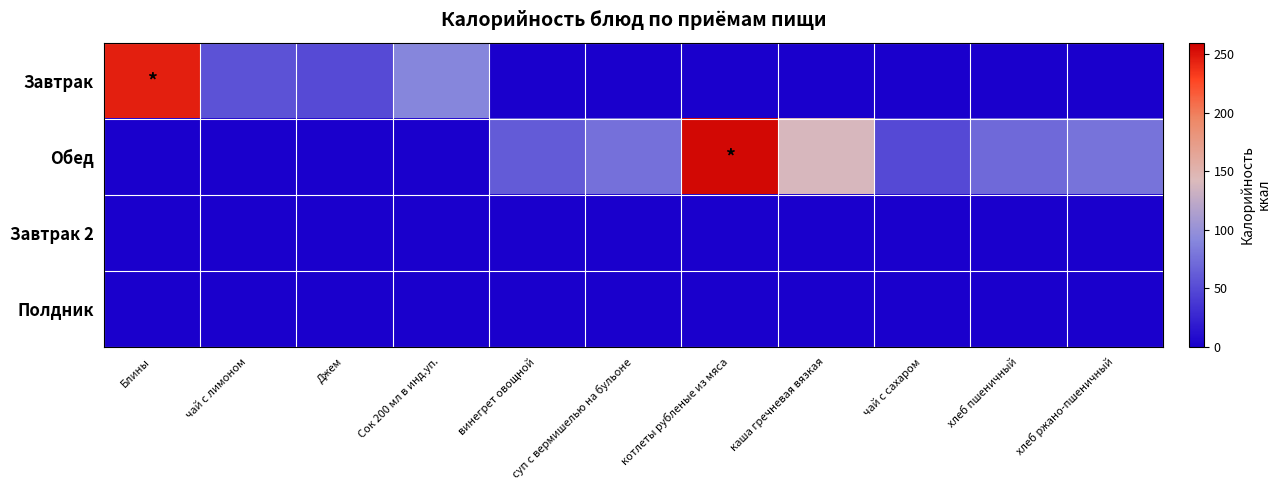

At which category is the sum across all series the highest?

котлеты рубленые из мяса